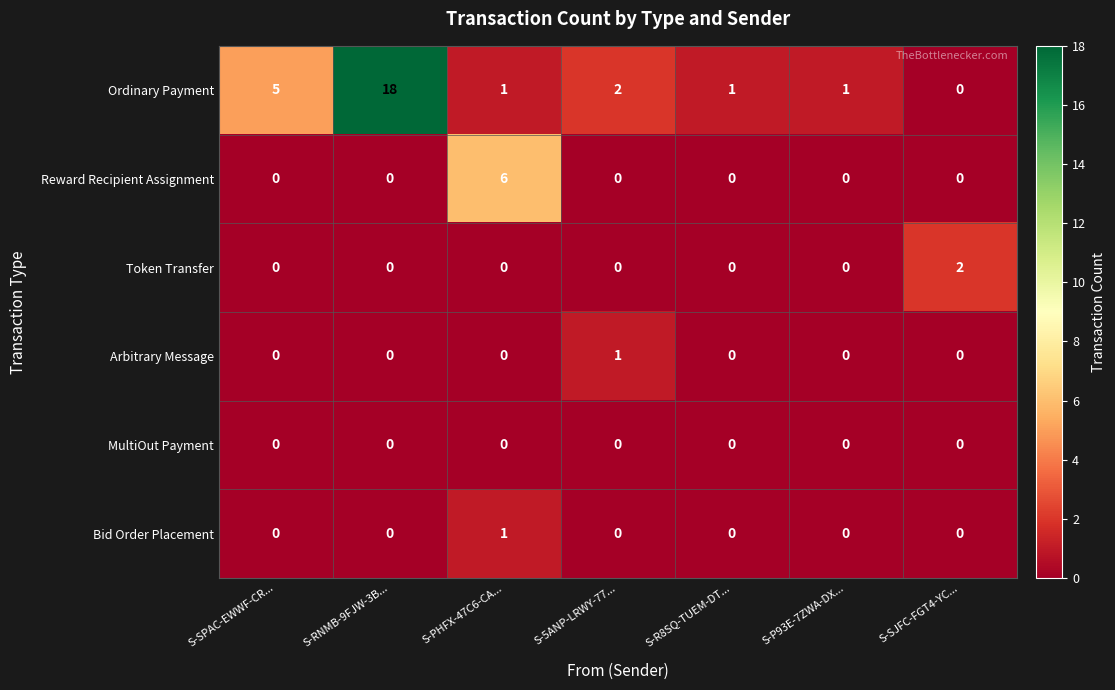

Which series has the largest total across all categories?

Ordinary Payment